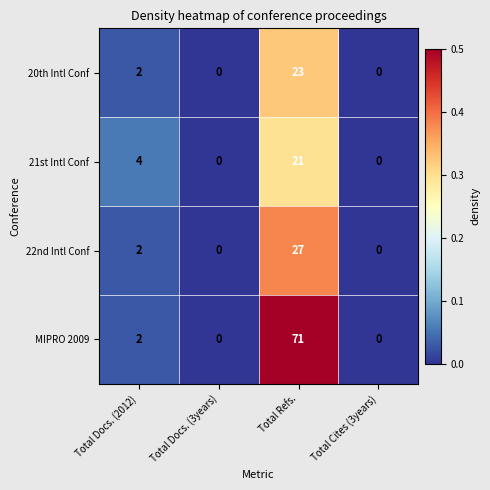

Reading left to right, transcribe all the data shown in this chart.

20th Intl Conf: Total Docs. (2012)=2	Total Docs. (3years)=0	Total Refs.=23	Total Cites (3years)=0
21st Intl Conf: Total Docs. (2012)=4	Total Docs. (3years)=0	Total Refs.=21	Total Cites (3years)=0
22nd Intl Conf: Total Docs. (2012)=2	Total Docs. (3years)=0	Total Refs.=27	Total Cites (3years)=0
MIPRO 2009: Total Docs. (2012)=2	Total Docs. (3years)=0	Total Refs.=71	Total Cites (3years)=0